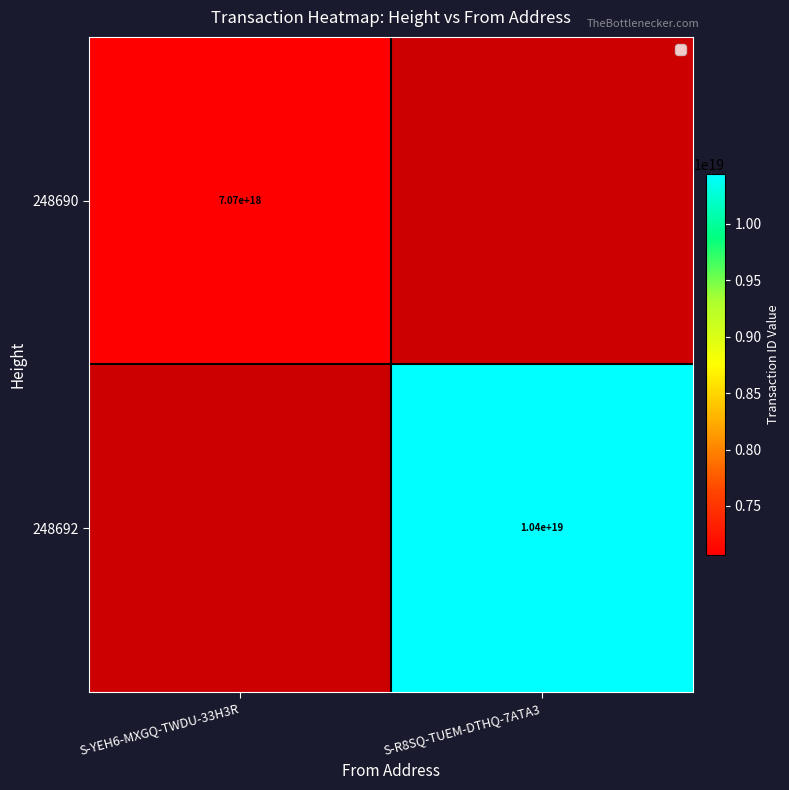

The value of 248692 at S-R8SQ-TUEM-DTHQ-7ATA3 is 10400000000000000000. True or false?

True